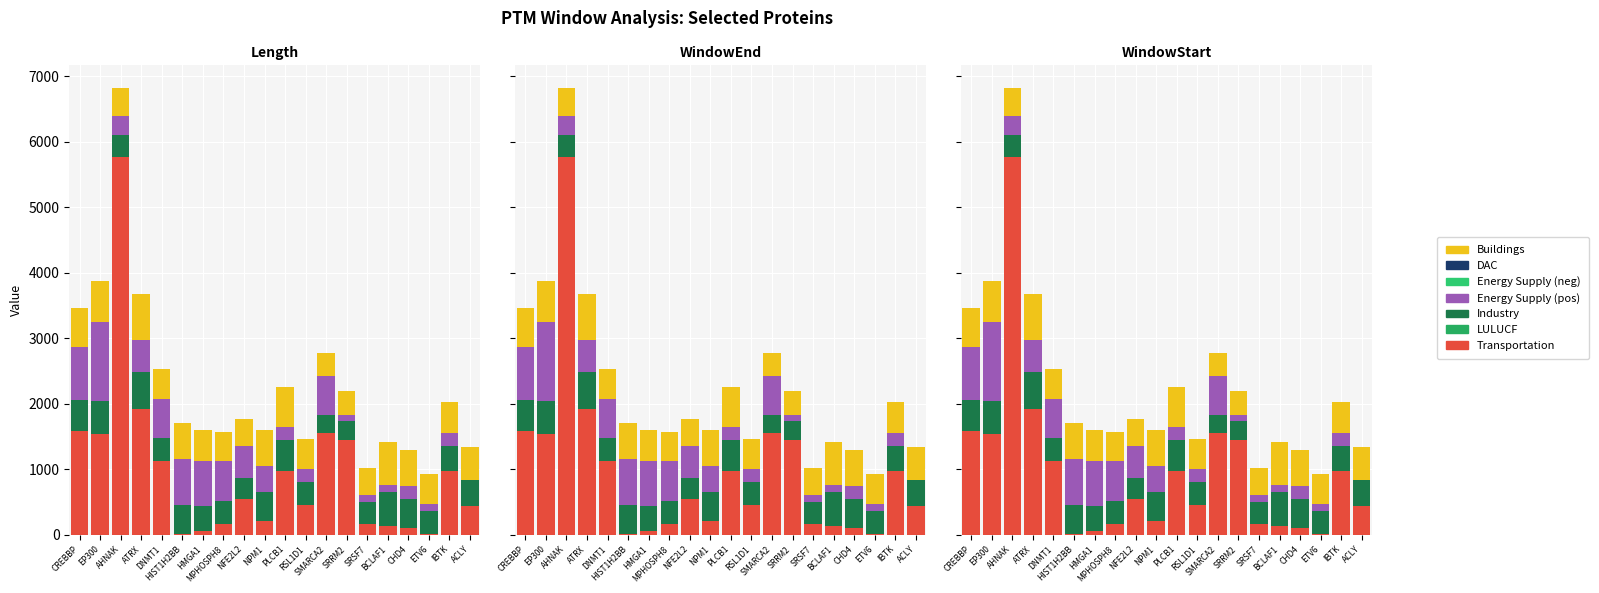

What position from the right is BCLAF1?

5